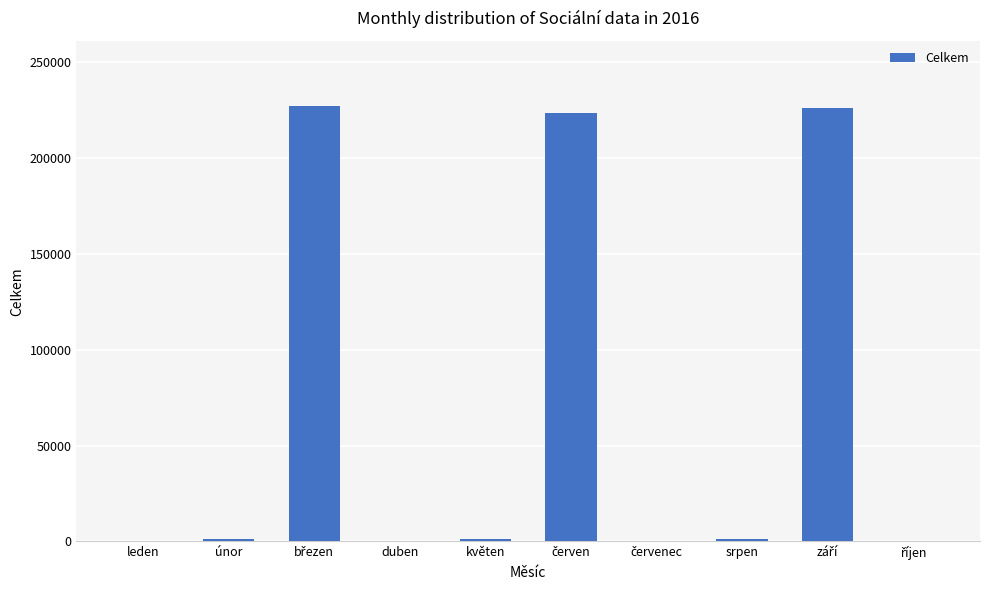

What is the greatest value displayed?

226973